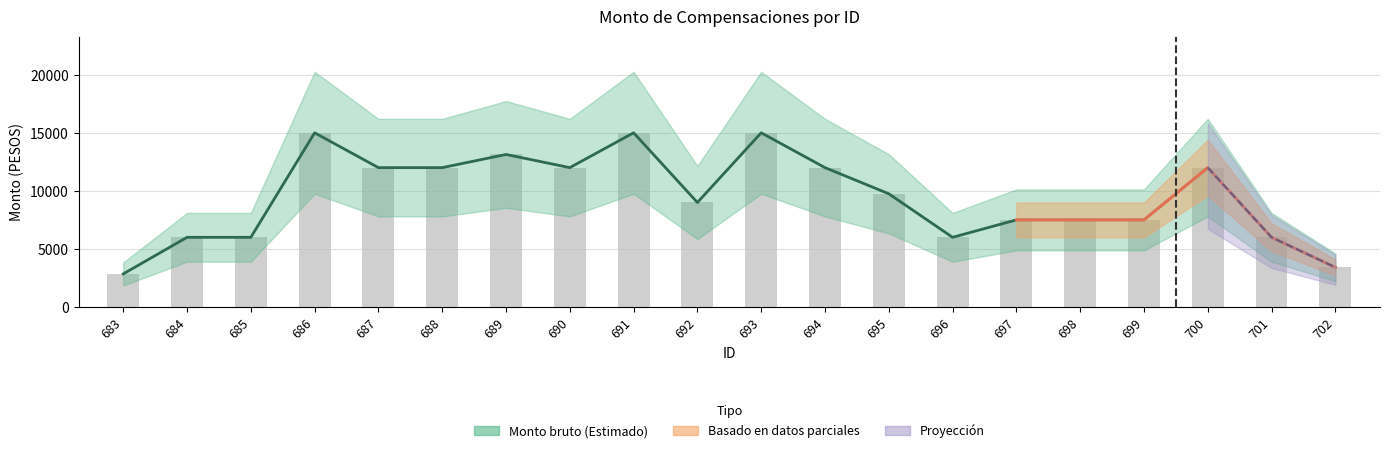

What is the value of the Monto bruto bar at the 11th from the left?

15000.0